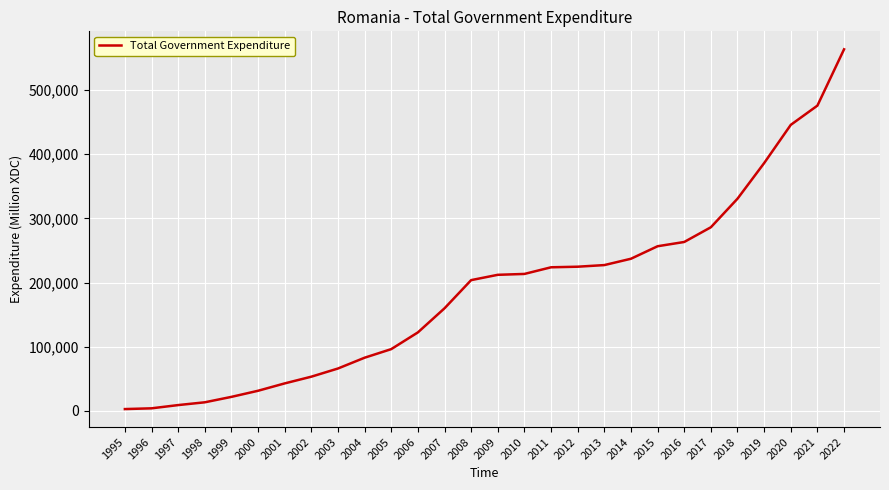

What is the greatest value displayed?

563692.0